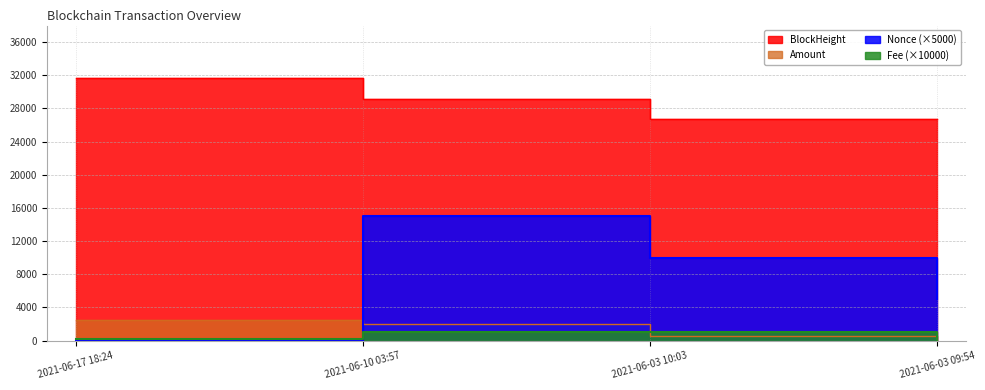

At which category is the sum across all series the highest?

2021-06-10 03:57